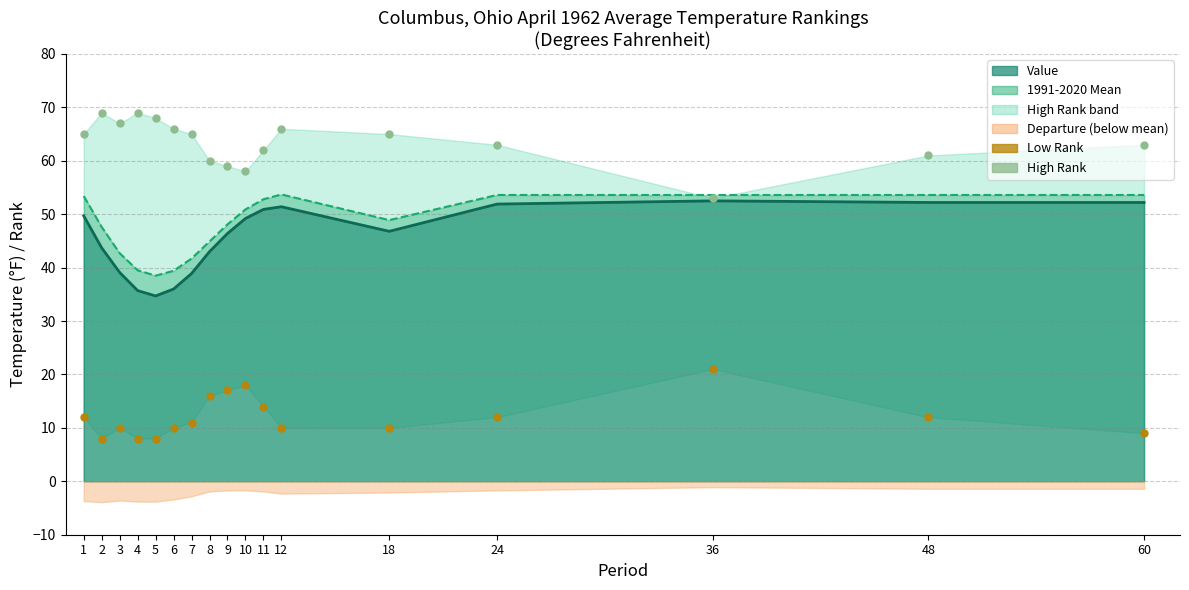

Which series has the largest Y range (max minus min)?

Value (line)